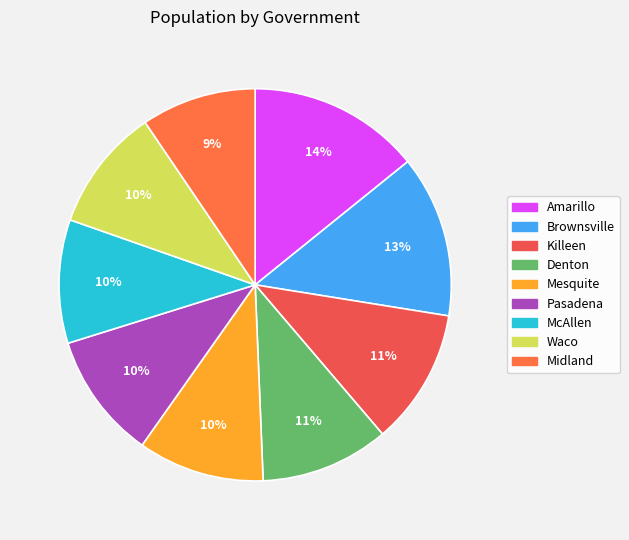

To the nearest percent, what percentage of the pie is Brownsville?

13%